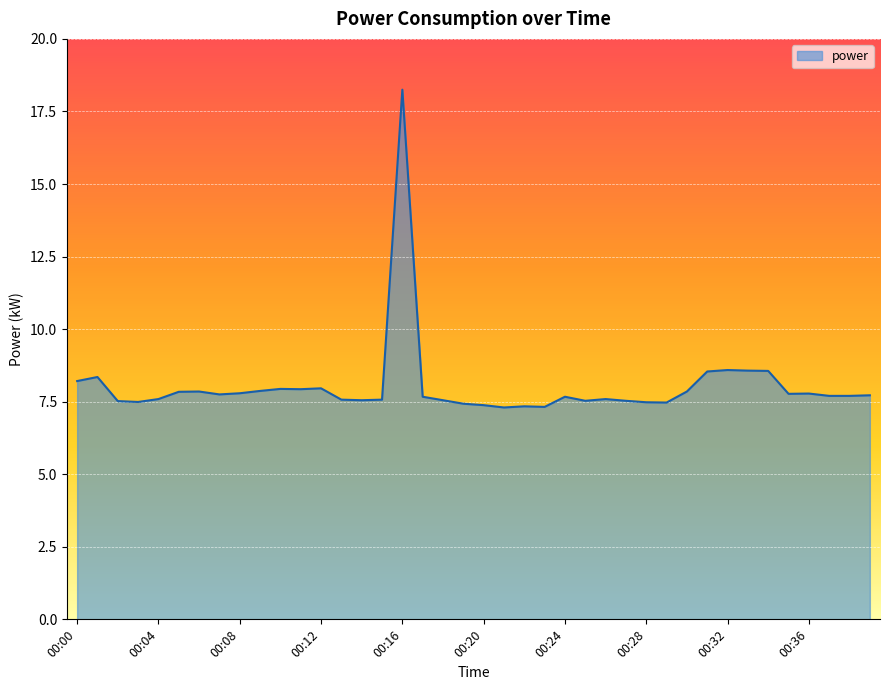

What is the smallest value displayed?

7.3